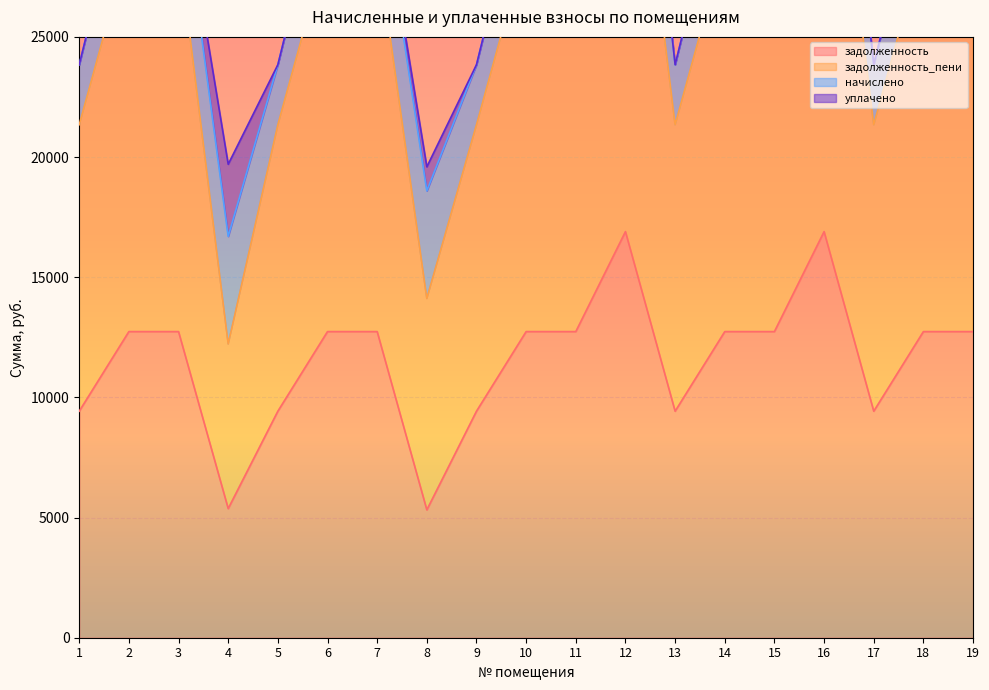

At which label is задолженность_пени closest to 25247?

2